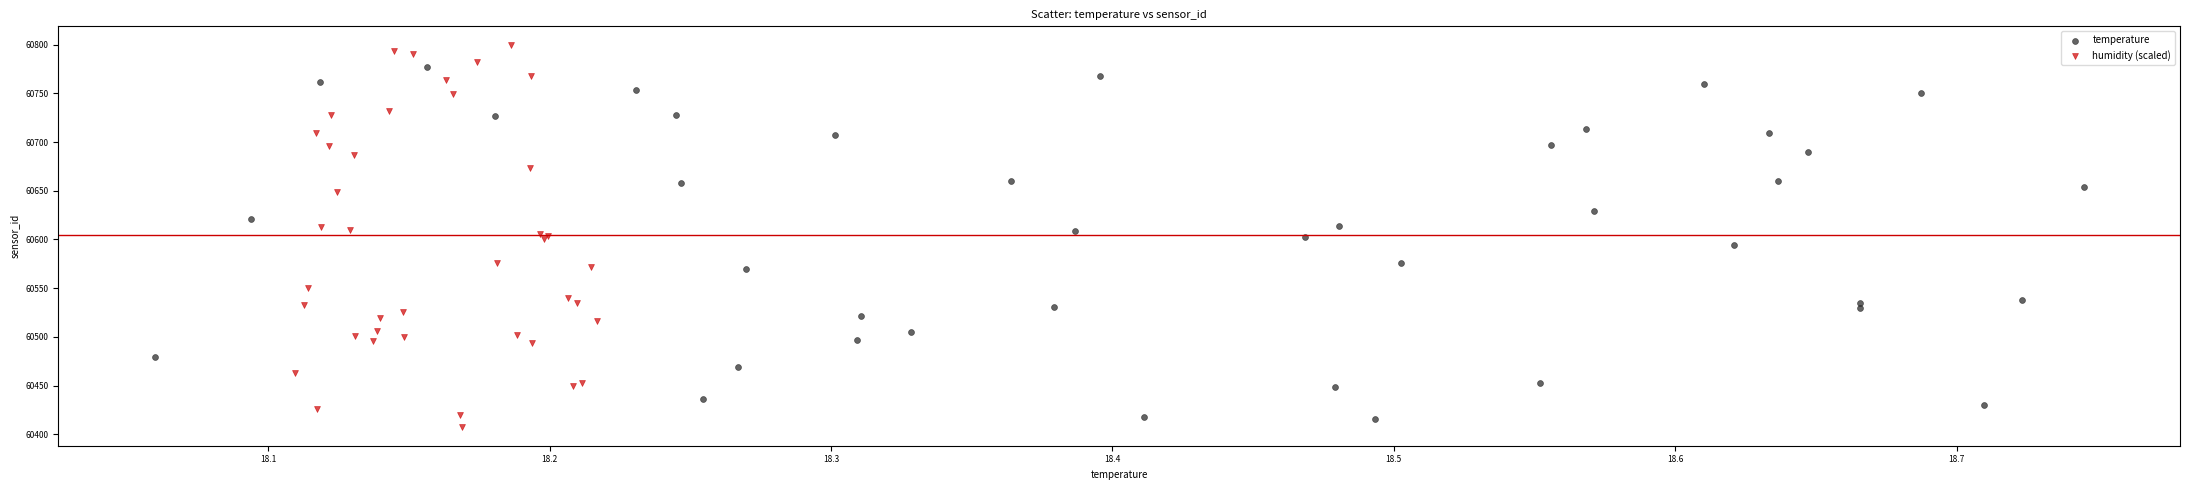

Which series has the largest Y range (max minus min)?

humidity (scaled)